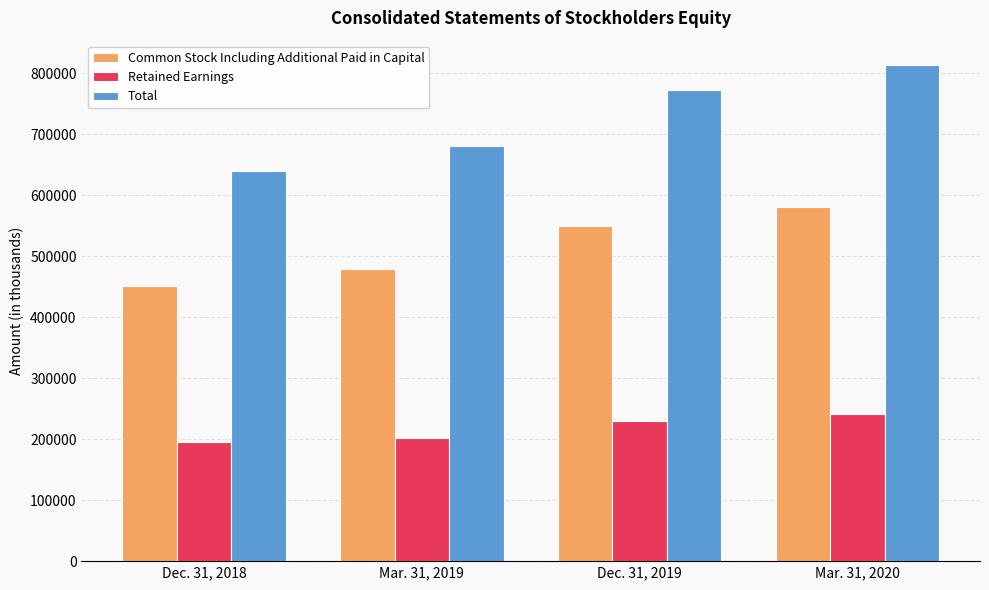

Reading left to right, extract all data points from this chart.

Common Stock Including Additional Paid in Capital: Dec. 31, 2018=450908	Mar. 31, 2019=478913	Dec. 31, 2019=549517	Mar. 31, 2020=581736
Retained Earnings: Dec. 31, 2018=194728	Mar. 31, 2019=202378	Dec. 31, 2019=229450	Mar. 31, 2020=241465
Total: Dec. 31, 2018=640093	Mar. 31, 2019=680251	Dec. 31, 2019=773491	Mar. 31, 2020=813190